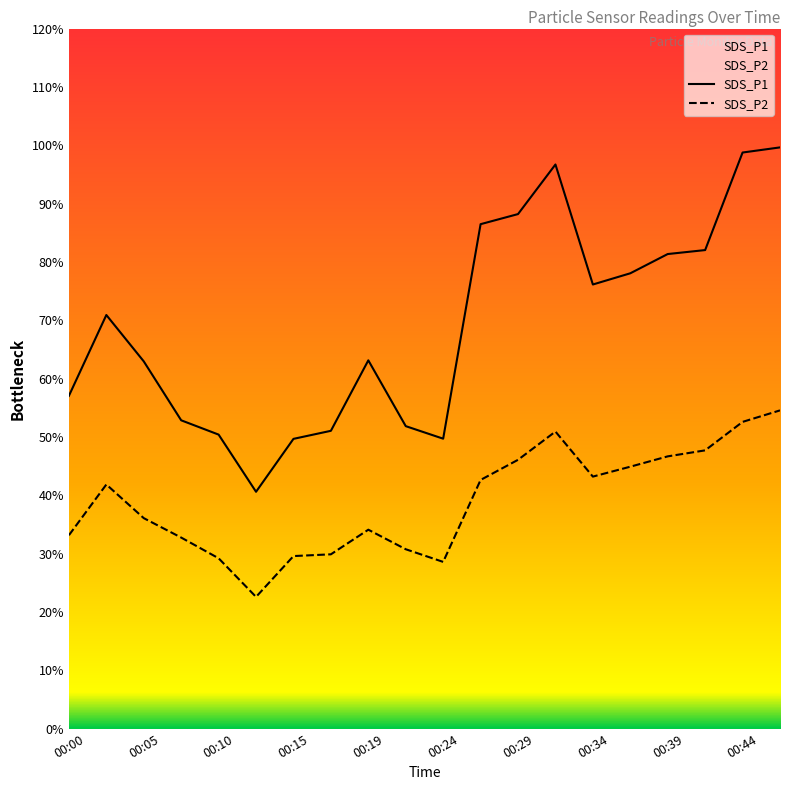

Is it true that SDS_P1 equals 57.0 at 00:00?

True